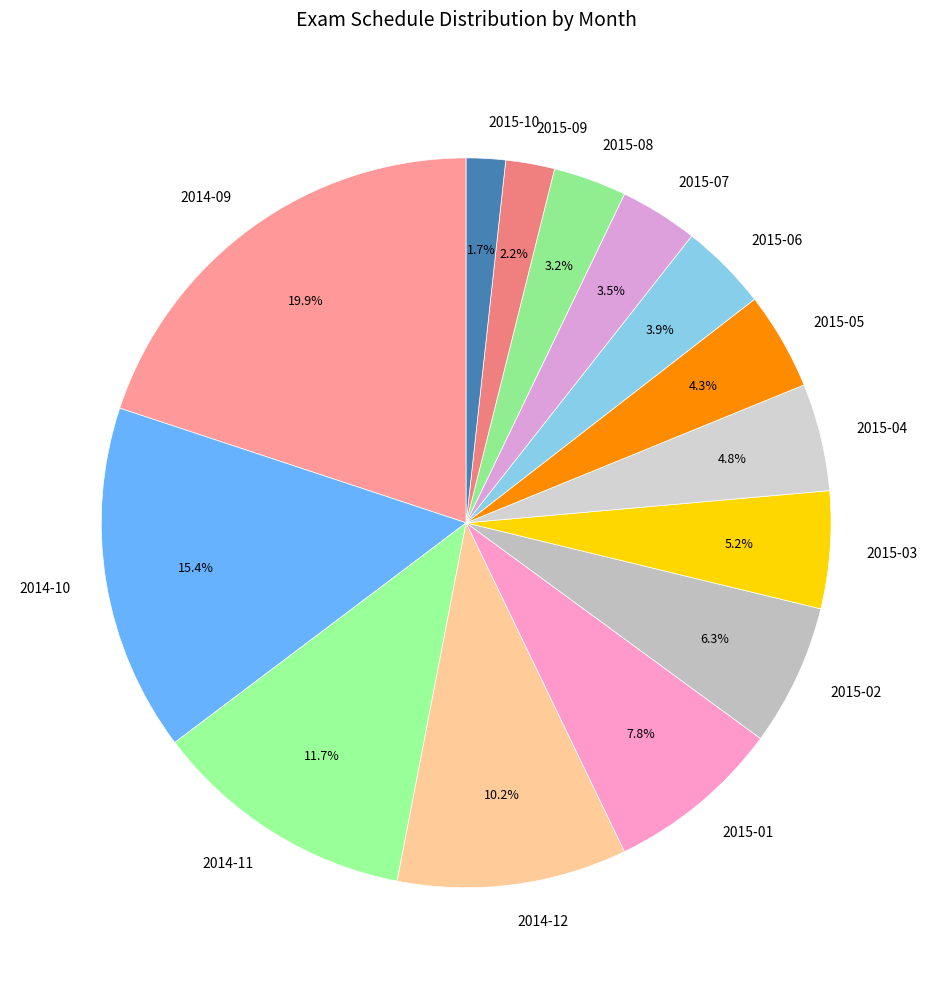

Does 2015-05 account for over 50% of the chart?

No